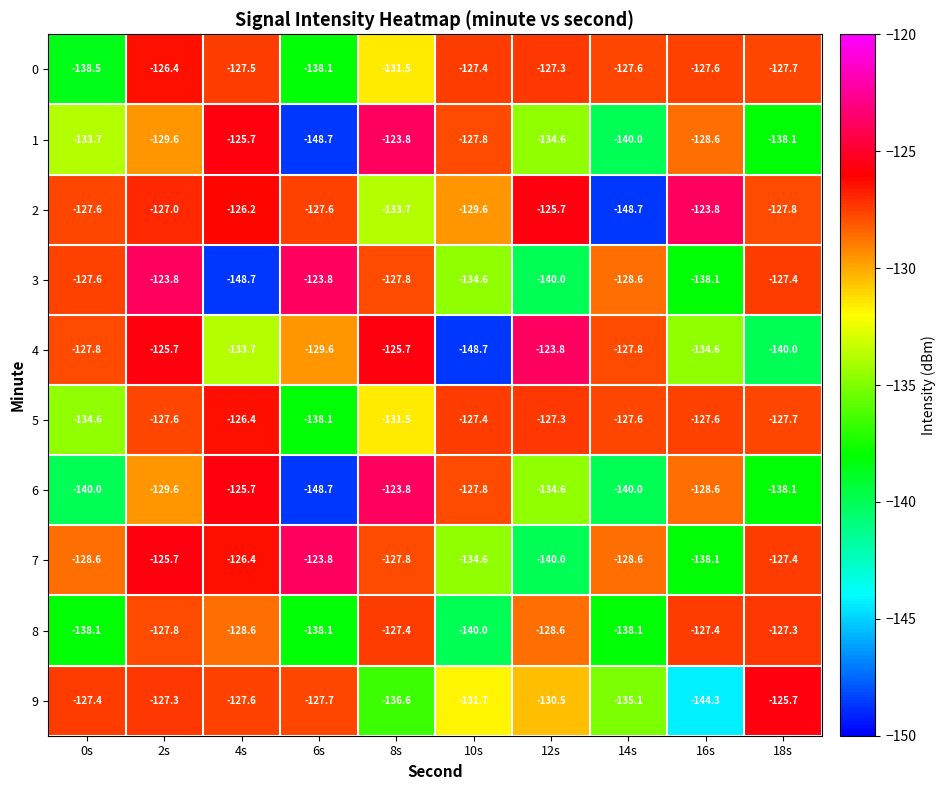

Which series has the largest total across all categories?

5